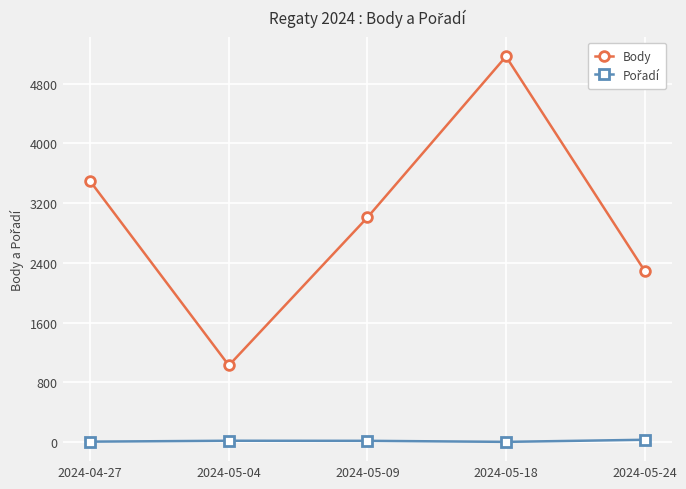

How many Body values are between 2296 and 3493?

3